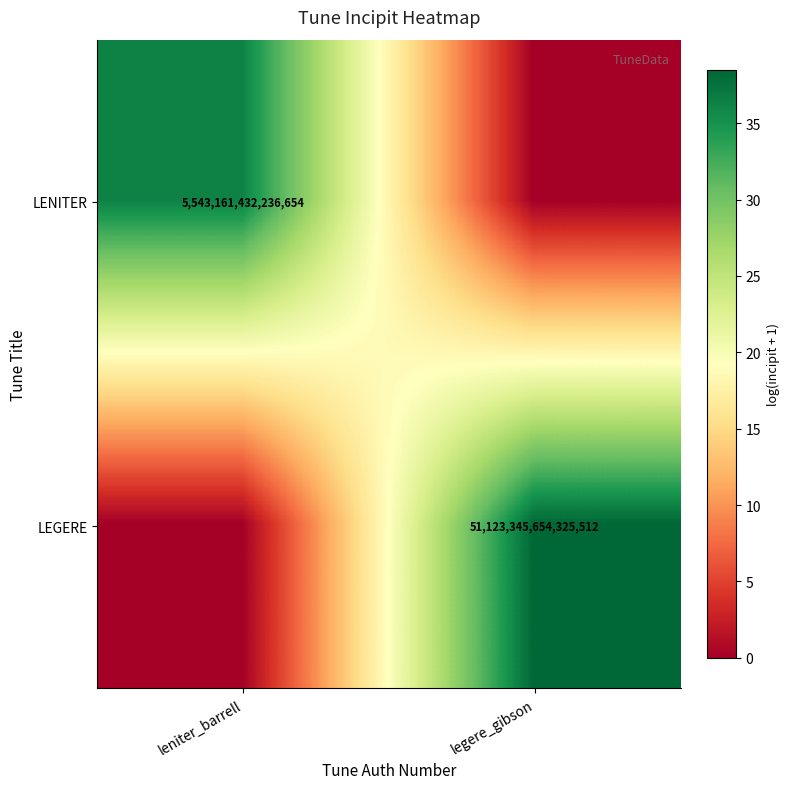

The LEGERE series shows 12.3 at legere_gibson. True or false?

False